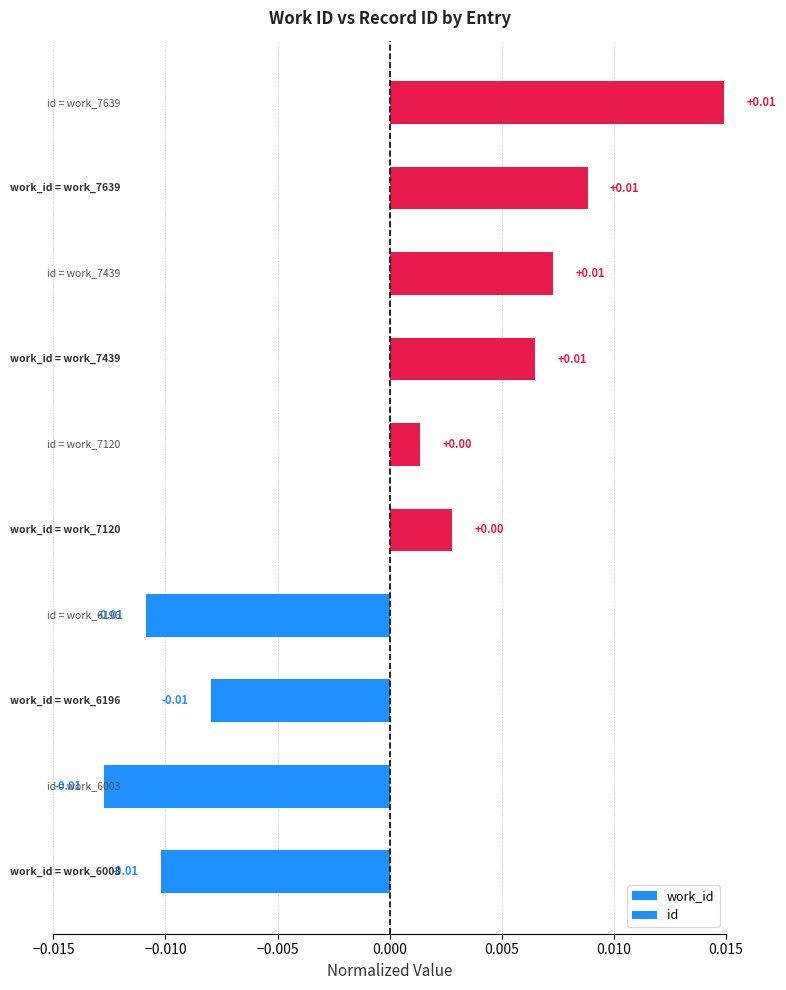

How many categories are shown in the chart?

5